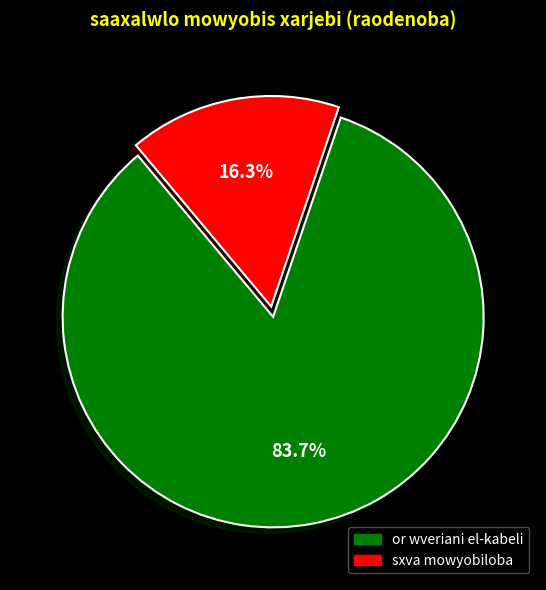

Is there any slice that represents more than half of the pie?

Yes